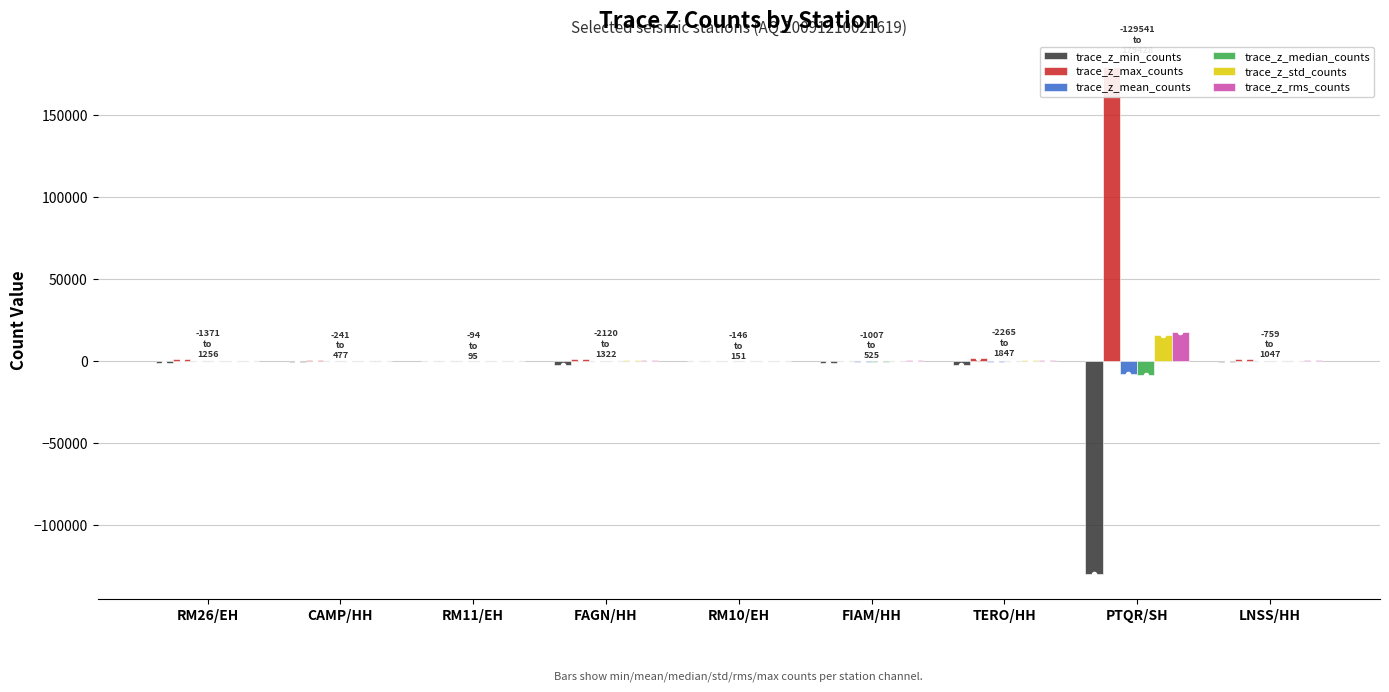

Reading left to right, list all the values displayed in this chart.

trace_z_min_counts: RM26/EH=-1370.6	CAMP/HH=-240.6	RM11/EH=-93.5	FAGN/HH=-2120.3	RM10/EH=-145.6	FIAM/HH=-1007.0	TERO/HH=-2265.1	PTQR/SH=-129541.1	LNSS/HH=-758.6
trace_z_max_counts: RM26/EH=1256.2	CAMP/HH=477.1	RM11/EH=95.5	FAGN/HH=1322.2	RM10/EH=151.4	FIAM/HH=295.9	TERO/HH=1847.2	PTQR/SH=179427.8	LNSS/HH=1046.7
trace_z_mean_counts: RM26/EH=-39.9	CAMP/HH=110.9	RM11/EH=0.9	FAGN/HH=-96.8	RM10/EH=6.5	FIAM/HH=-449.4	TERO/HH=-223.5	PTQR/SH=-7966.8	LNSS/HH=265.7
trace_z_median_counts: RM26/EH=-35.0	CAMP/HH=102.6	RM11/EH=0.7	FAGN/HH=-94.2	RM10/EH=6.1	FIAM/HH=-392.8	TERO/HH=-146.6	PTQR/SH=-8130.3	LNSS/HH=269.8
trace_z_std_counts: RM26/EH=162.3	CAMP/HH=126.1	RM11/EH=13.0	FAGN/HH=418.8	RM10/EH=22.6	FIAM/HH=271.7	TERO/HH=791.0	PTQR/SH=15761.9	LNSS/HH=334.3
trace_z_rms_counts: RM26/EH=167.1	CAMP/HH=167.9	RM11/EH=13.1	FAGN/HH=429.8	RM10/EH=23.5	FIAM/HH=525.2	TERO/HH=821.9	PTQR/SH=17660.9	LNSS/HH=427.0